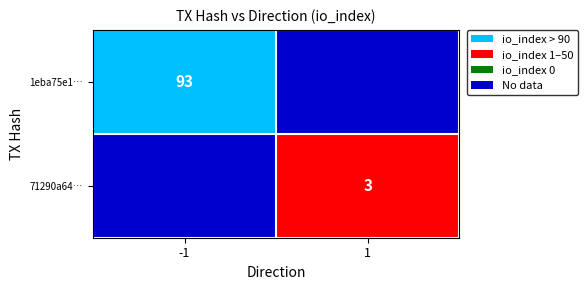

True or false: 1eba75e1… has a value of 93 at -1.

True